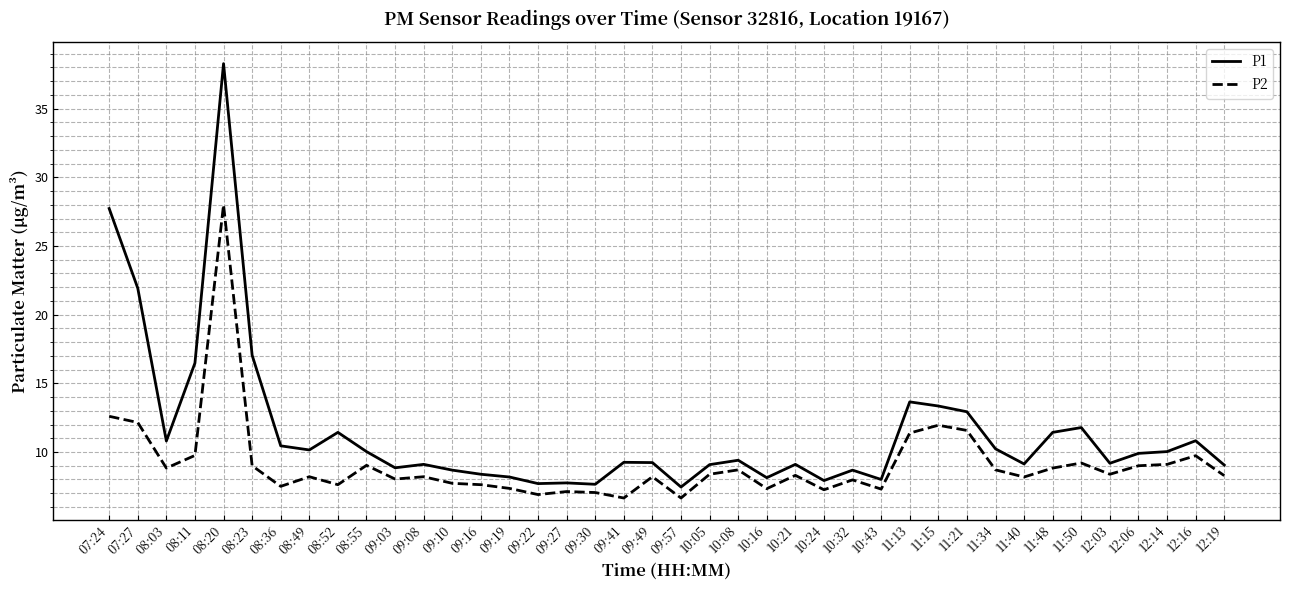

Which series changed the most between 08:23 and 09:49?

P1